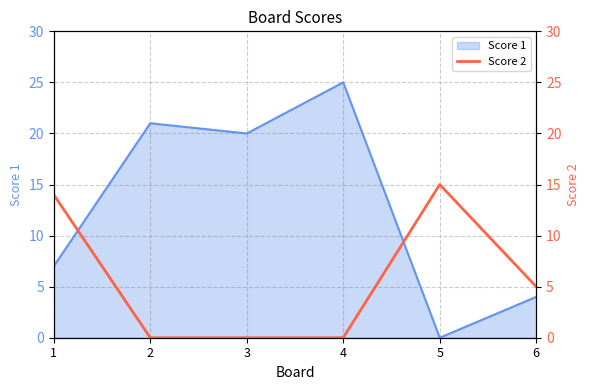

Rank the categories by Score 1 value from lowest to highest.

5, 6, 1, 3, 2, 4